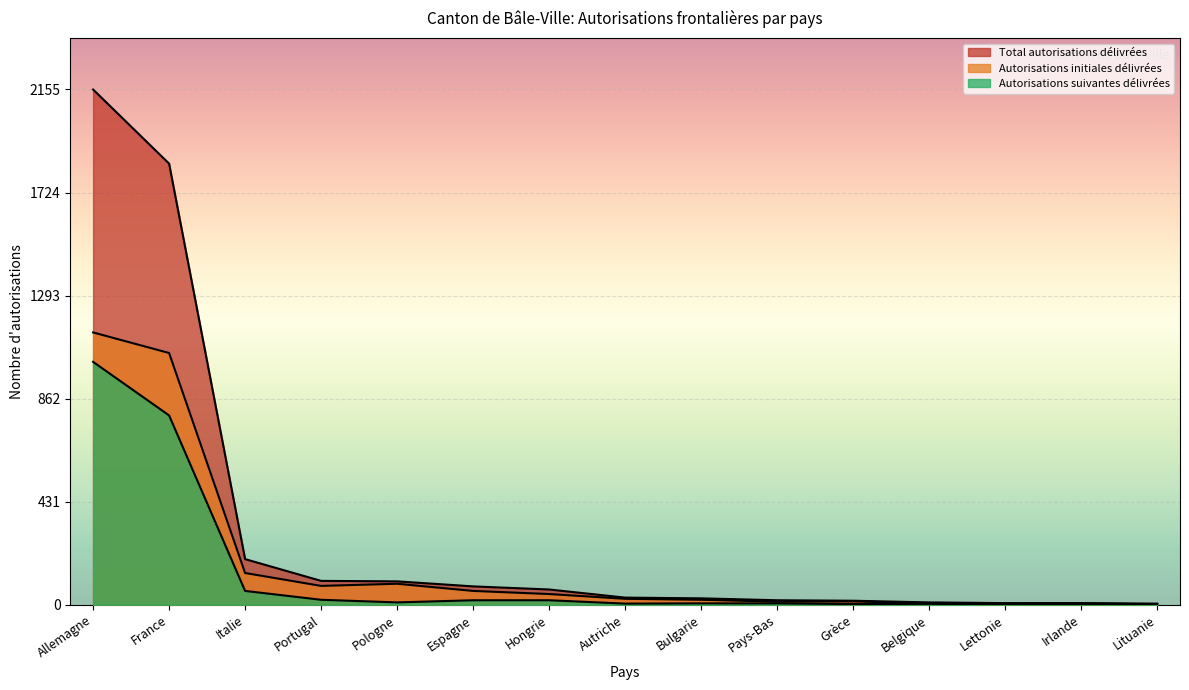

Reading left to right, extract all data points from this chart.

Total autorisations délivrées: Allemagne=2155	France=1845	Italie=191	Portugal=100	Pologne=98	Espagne=77	Hongrie=64	Autriche=30	Bulgarie=27	Pays-Bas=19	Grèce=17	Belgique=10	Lettonie=7	Irlande=7	Lituanie=5
Autorisations initiales délivrées: Allemagne=1139	France=1053	Italie=133	Portugal=79	Pologne=88	Espagne=58	Hongrie=45	Autriche=25	Bulgarie=21	Pays-Bas=13	Grèce=14	Belgique=6	Lettonie=5	Irlande=6	Lituanie=2
Autorisations suivantes délivrées: Allemagne=1016	France=792	Italie=58	Portugal=21	Pologne=10	Espagne=19	Hongrie=19	Autriche=5	Bulgarie=6	Pays-Bas=6	Grèce=3	Belgique=4	Lettonie=2	Irlande=1	Lituanie=3